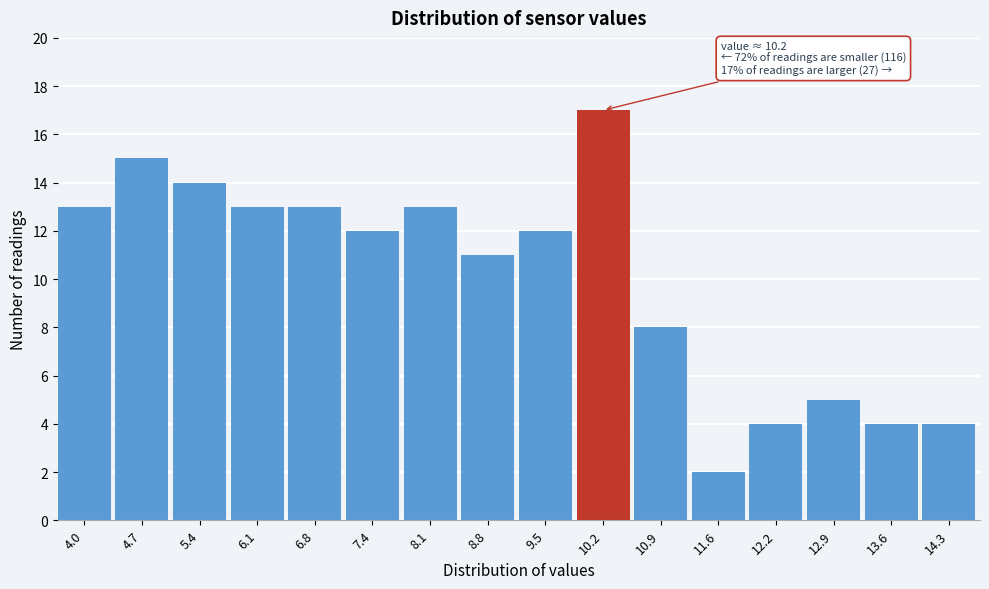

Reading right to left, extract all data points from this chart.

4	4	5	4	2	8	17	12	11	13	12	13	13	14	15	13